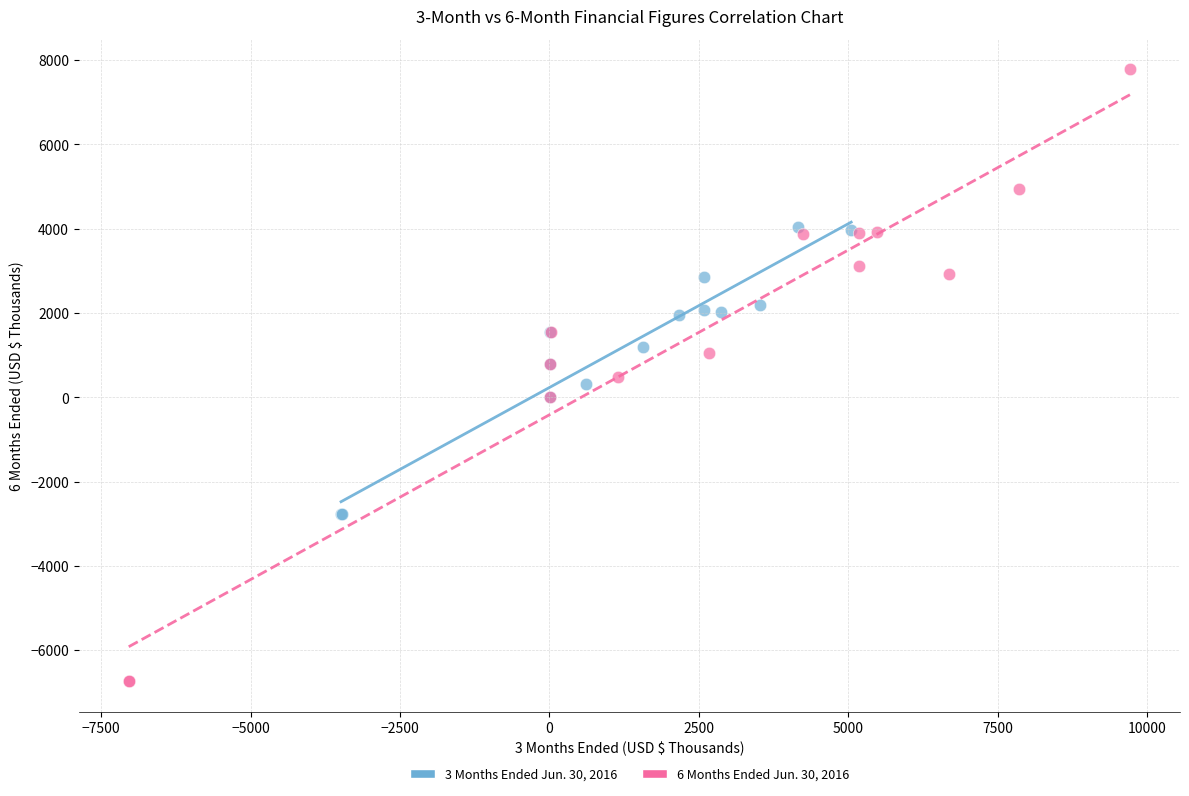

Which series contains the lowest Y value?

6 Months Ended Jun. 30, 2016